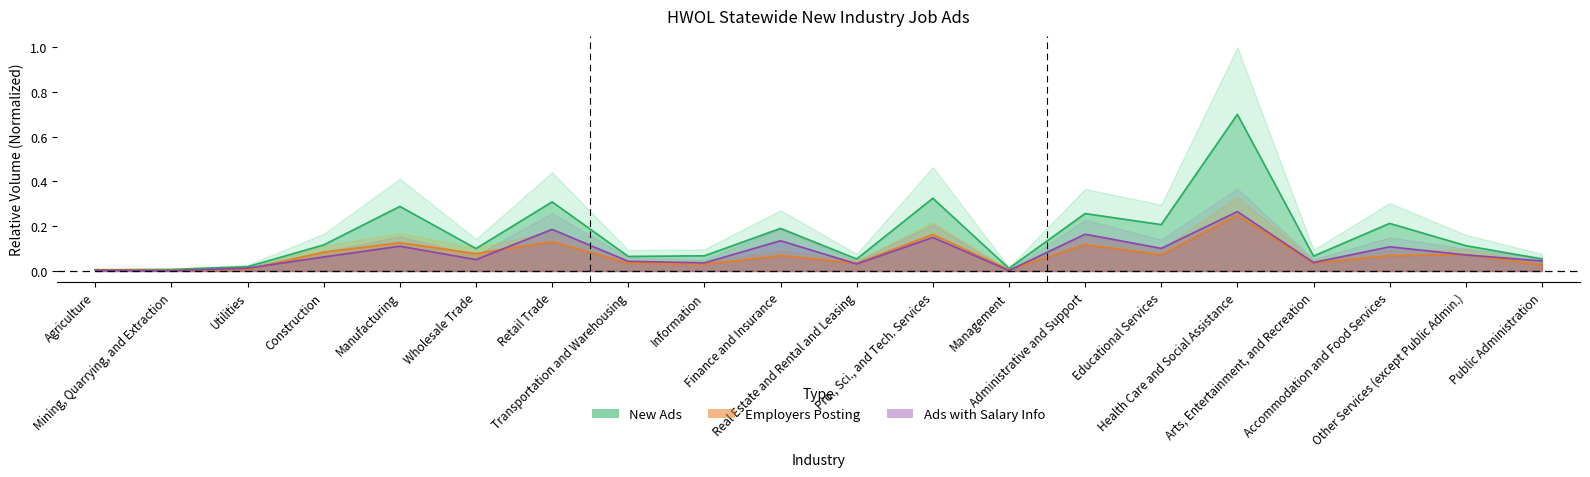

At Real Estate and Rental and Leasing, list the series in order from smallest to largest.

ads_with_salary, employers, new_ads